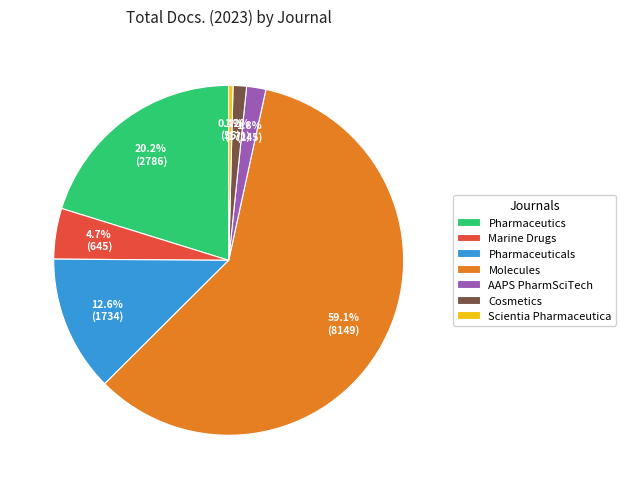

Which slice is the largest?

Molecules